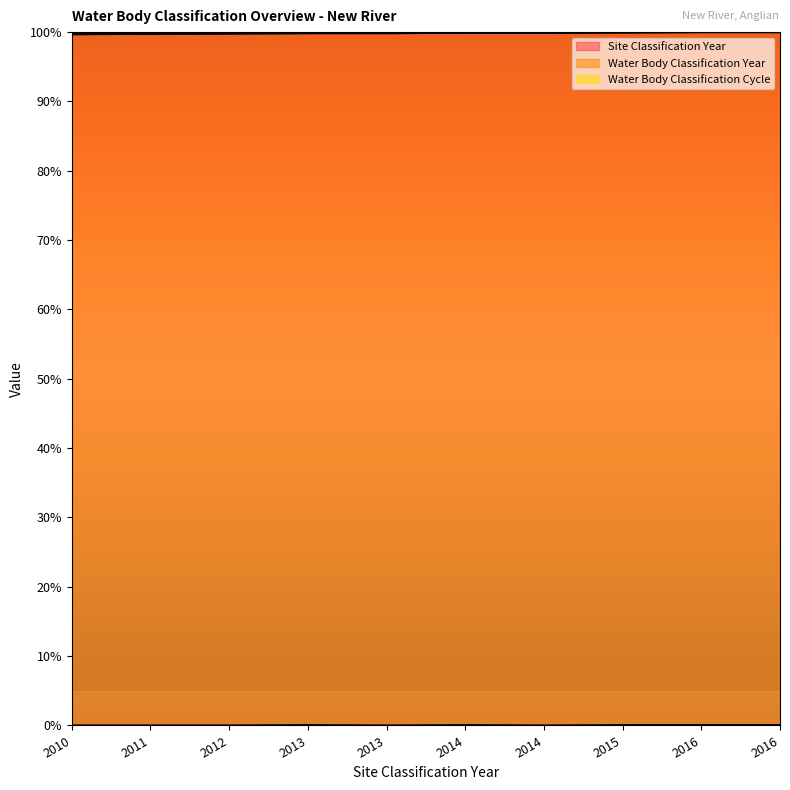

What is the sum of all Site Classification Year values?

998.7